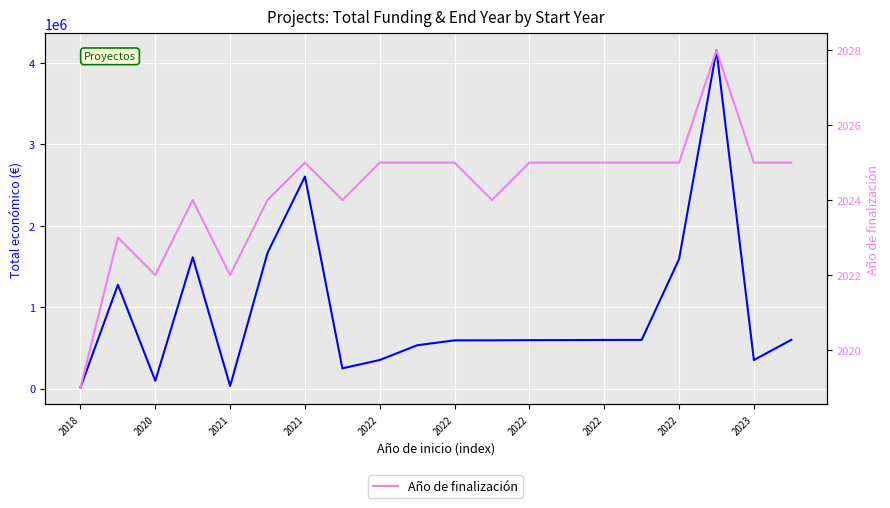

Rank the series by their maximum value, from lowest to highest.

Año de finalización, Total económico (€)